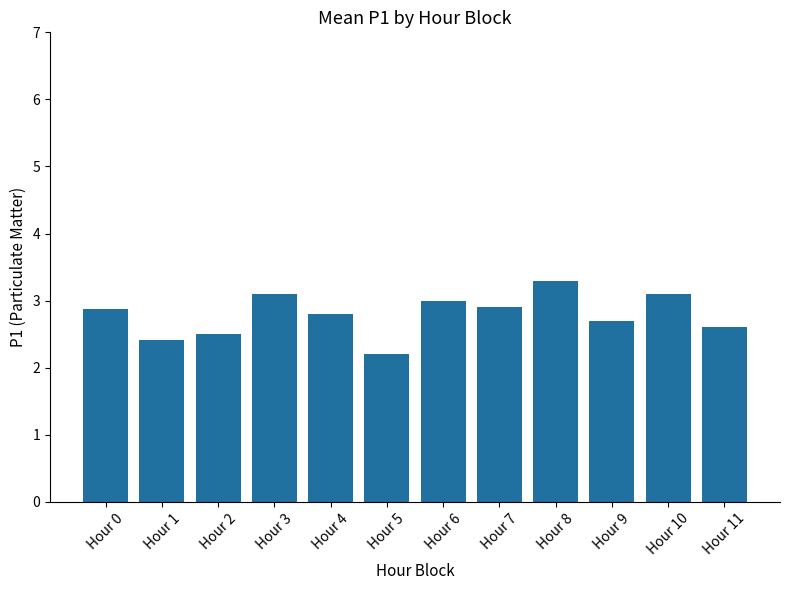

At which category does the chart reach its minimum across all series?

Hour 5